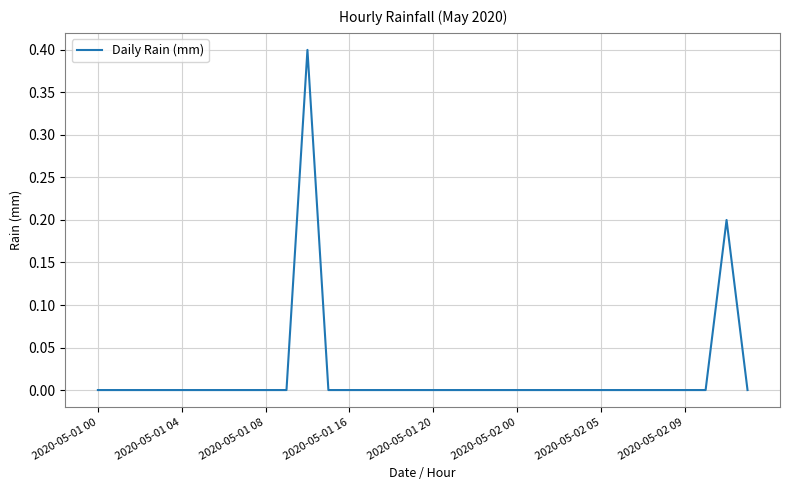

What is the difference between the maximum and minimum values?

0.4